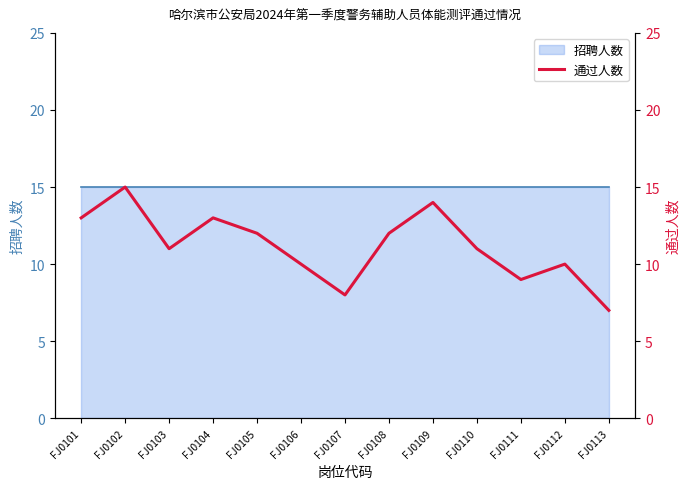

What is the sum of all values?

145